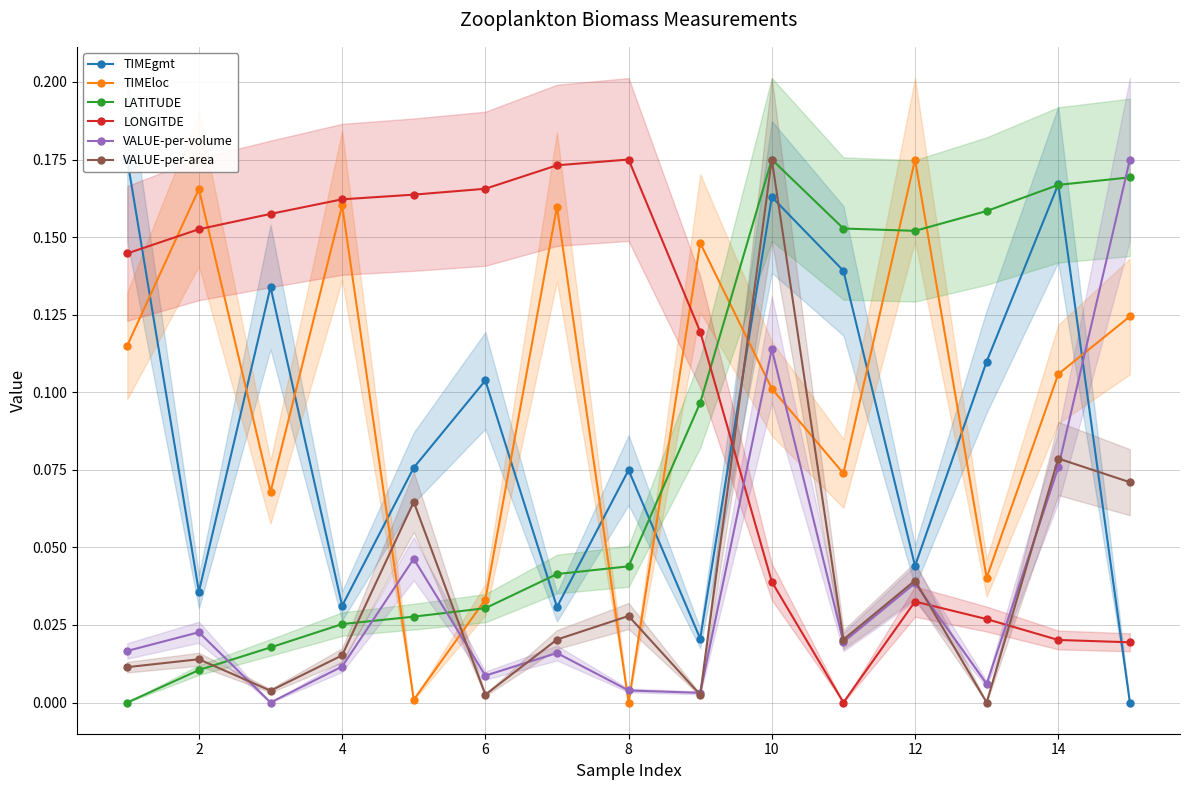

Which series has the largest range (max minus min)?

TIMEgmt